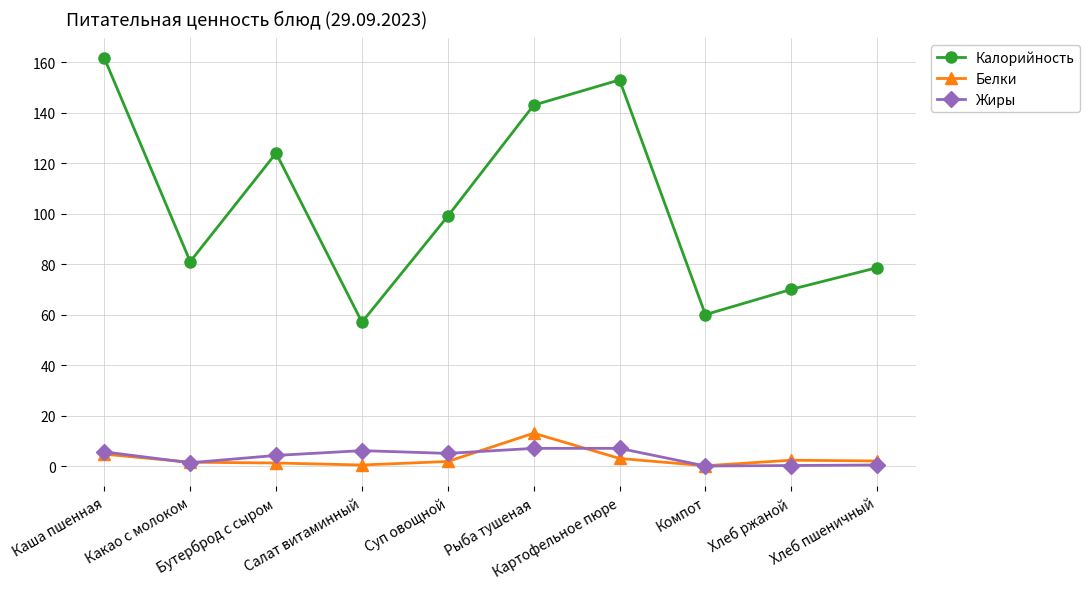

How many interior local valleys does the Калорийность series have?

3